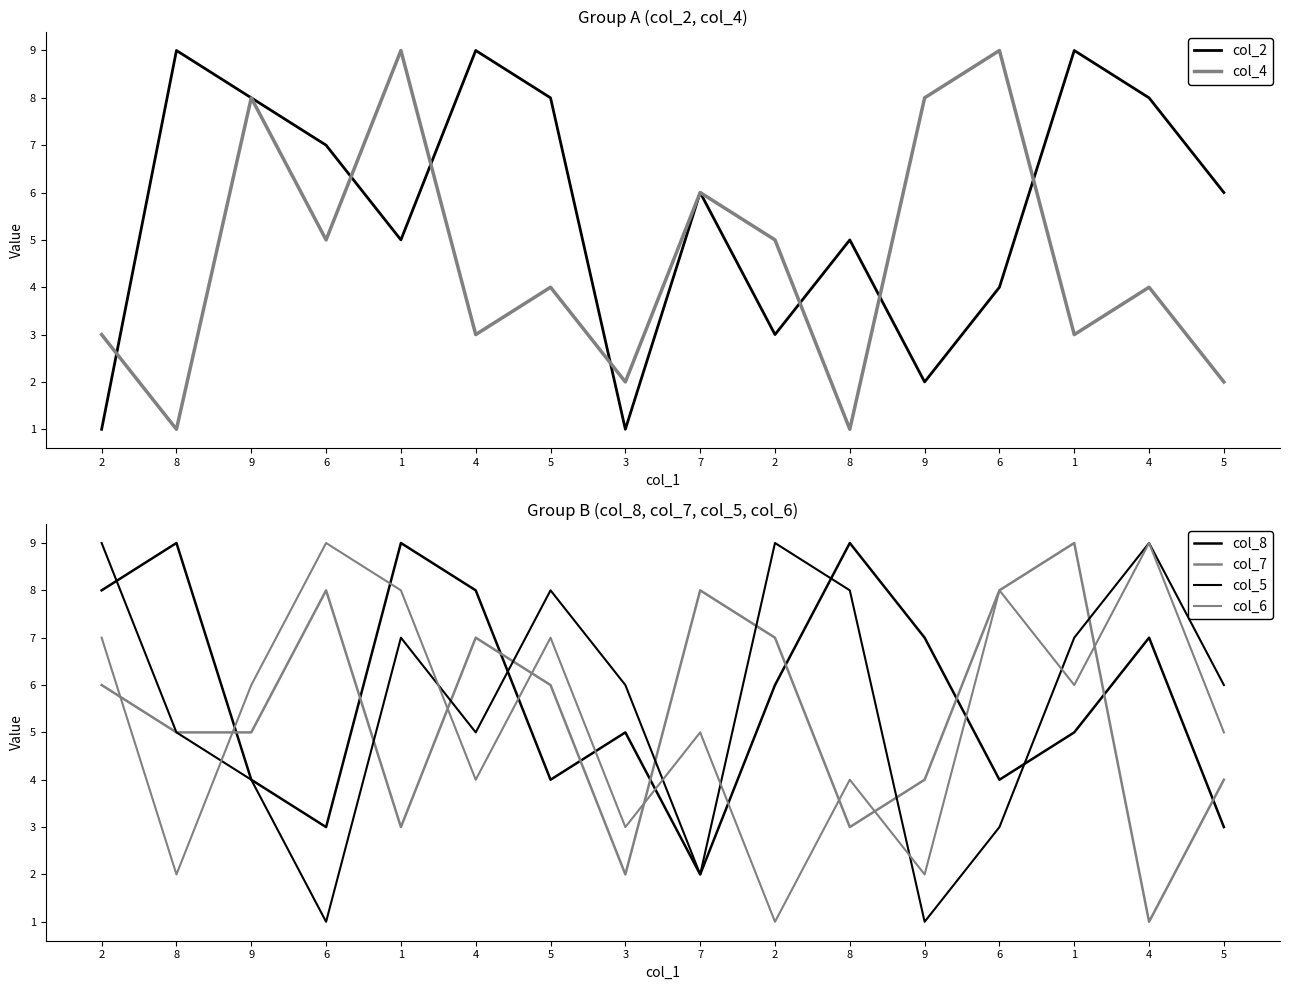

Is it true that col_2 equals 9 at 4?

True